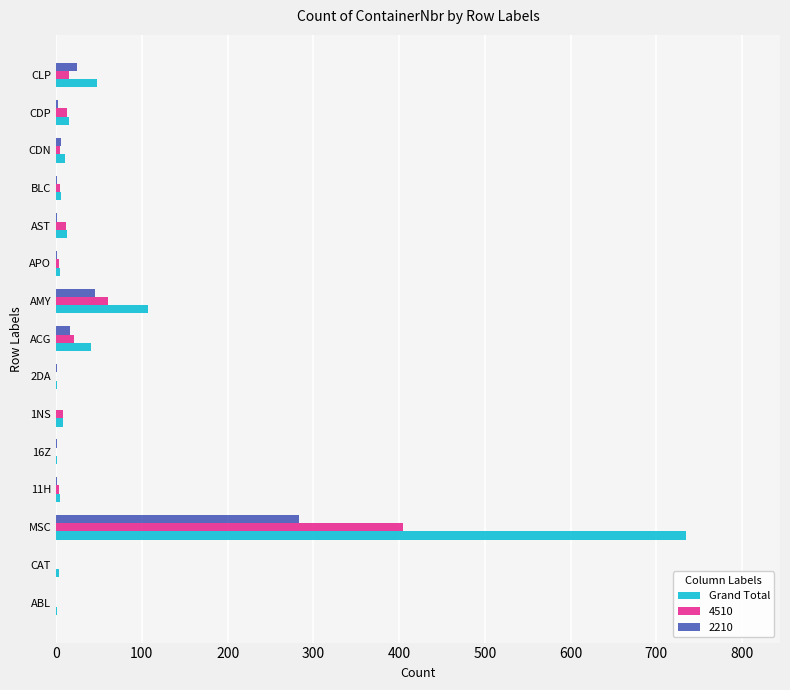

What is the greatest value displayed?

734